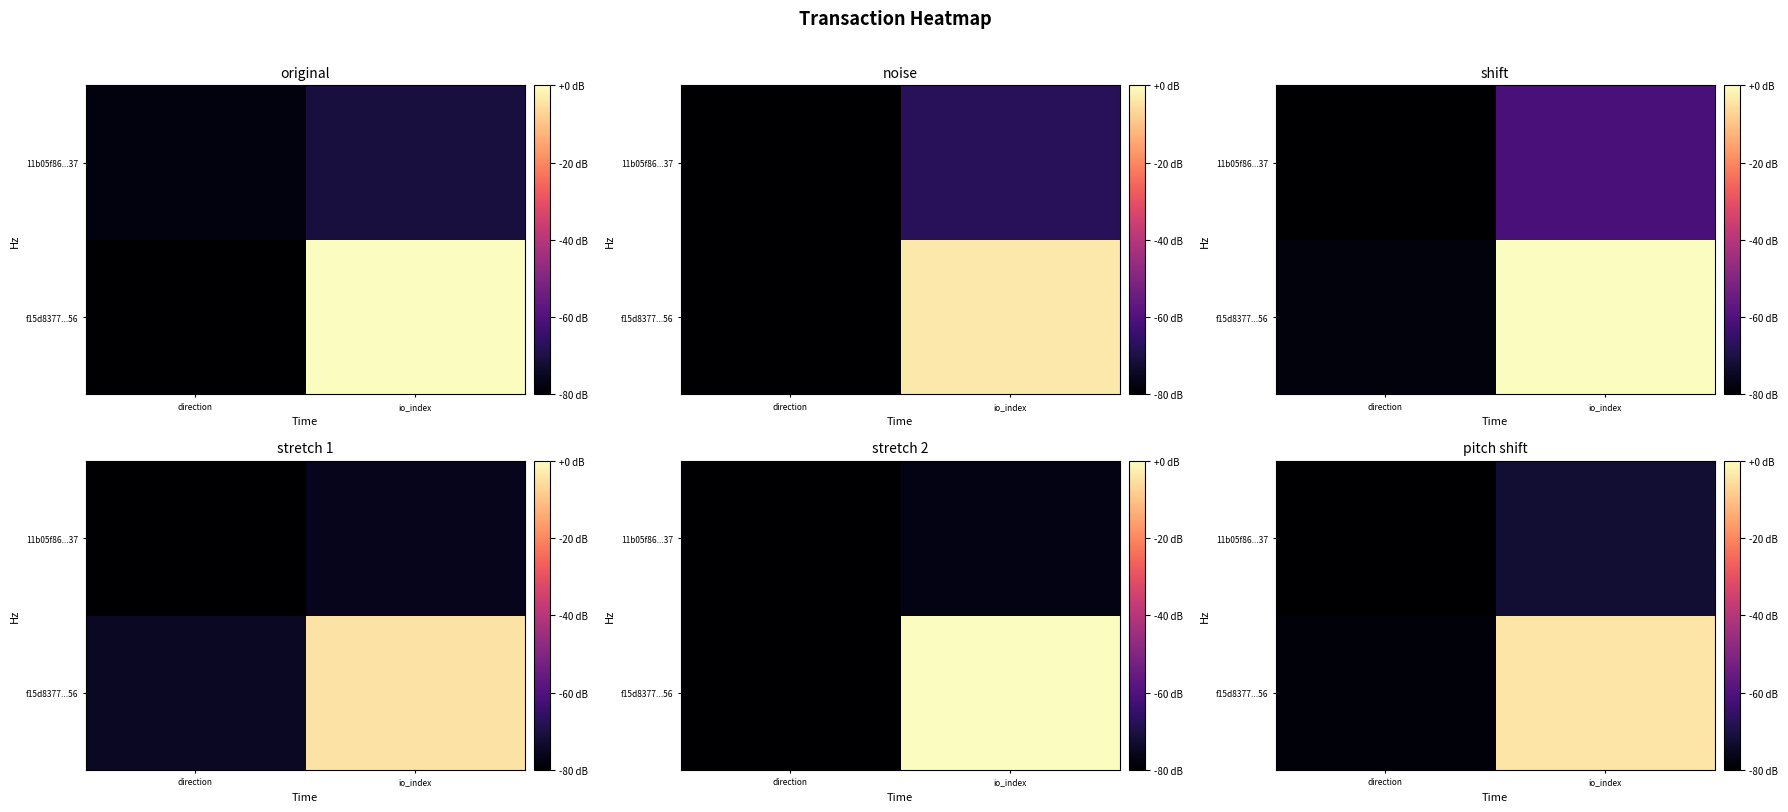

The 11b05f86...37 series shows -44.7 at io_index. True or false?

False